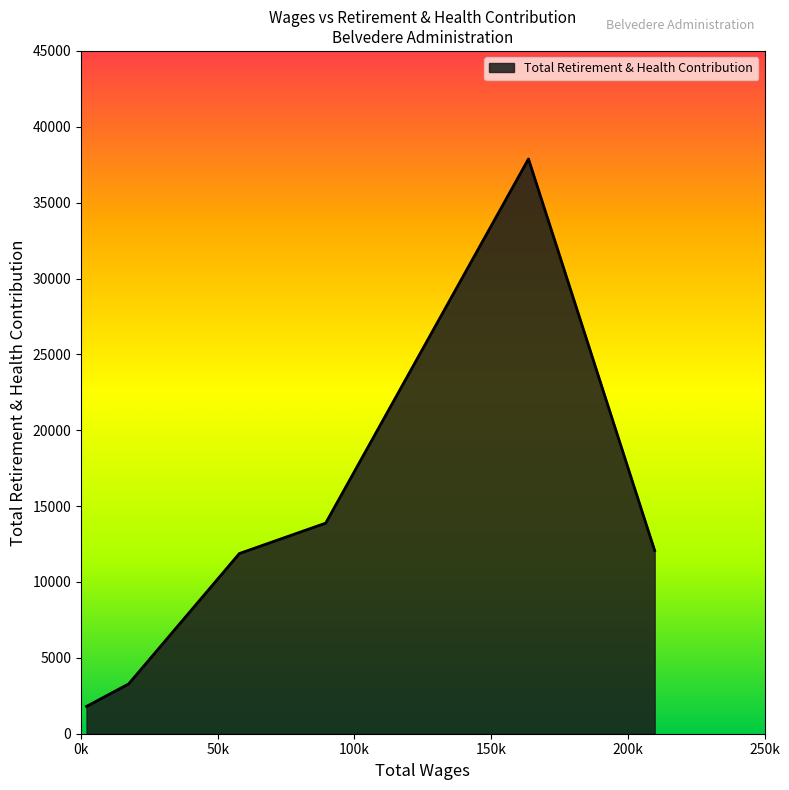

What is the greatest value displayed?

37880